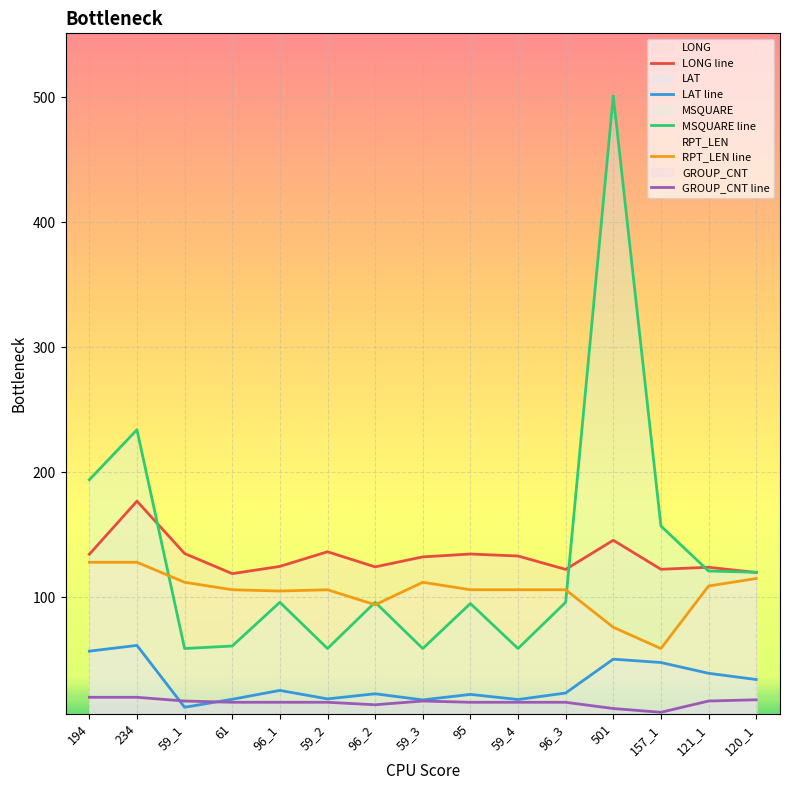

Which label corresponds to the largest value in the chart?

501